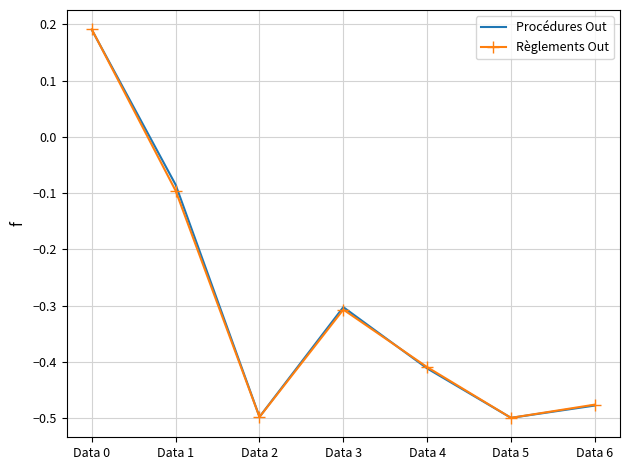

At which category is the sum across all series the highest?

Data 0